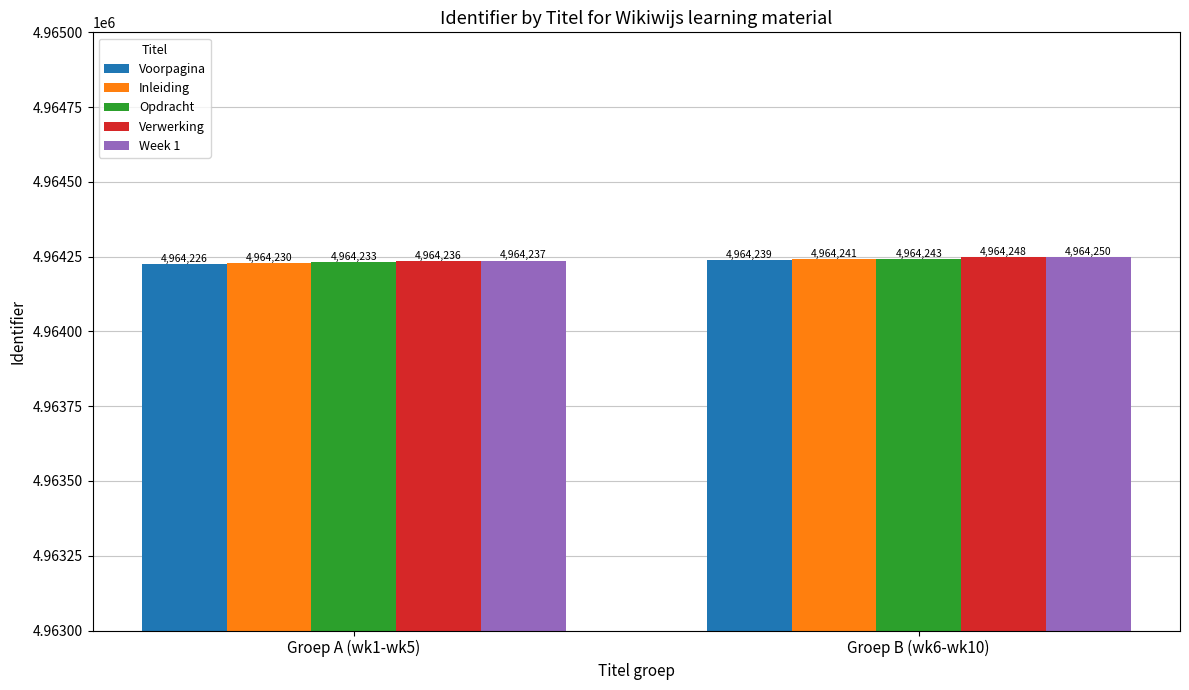

What is the sum of the Inleiding values at Groep A (wk1-wk5) and Groep B (wk6-wk10)?

9928471